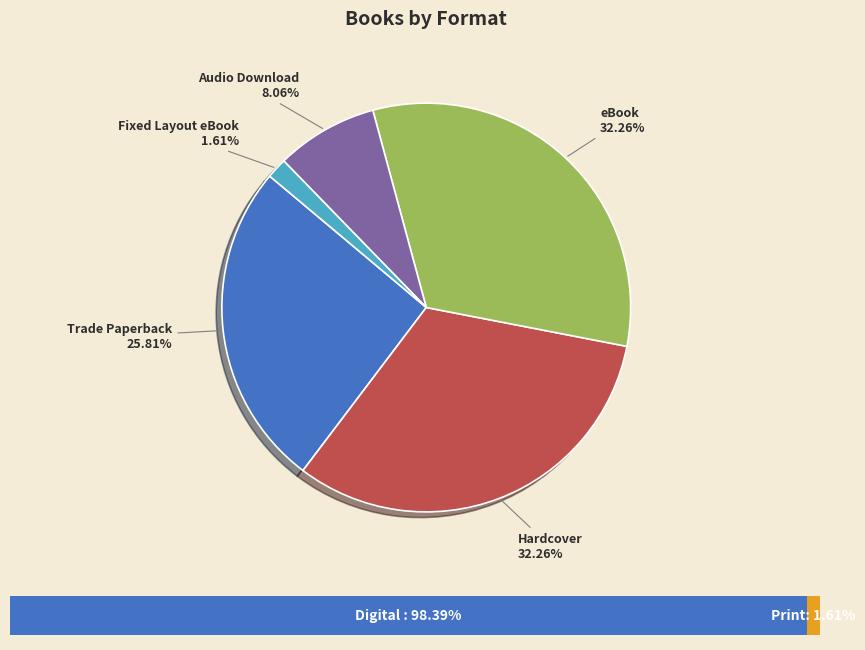

Is the sum of eBook and Audio Download greater than half?

No